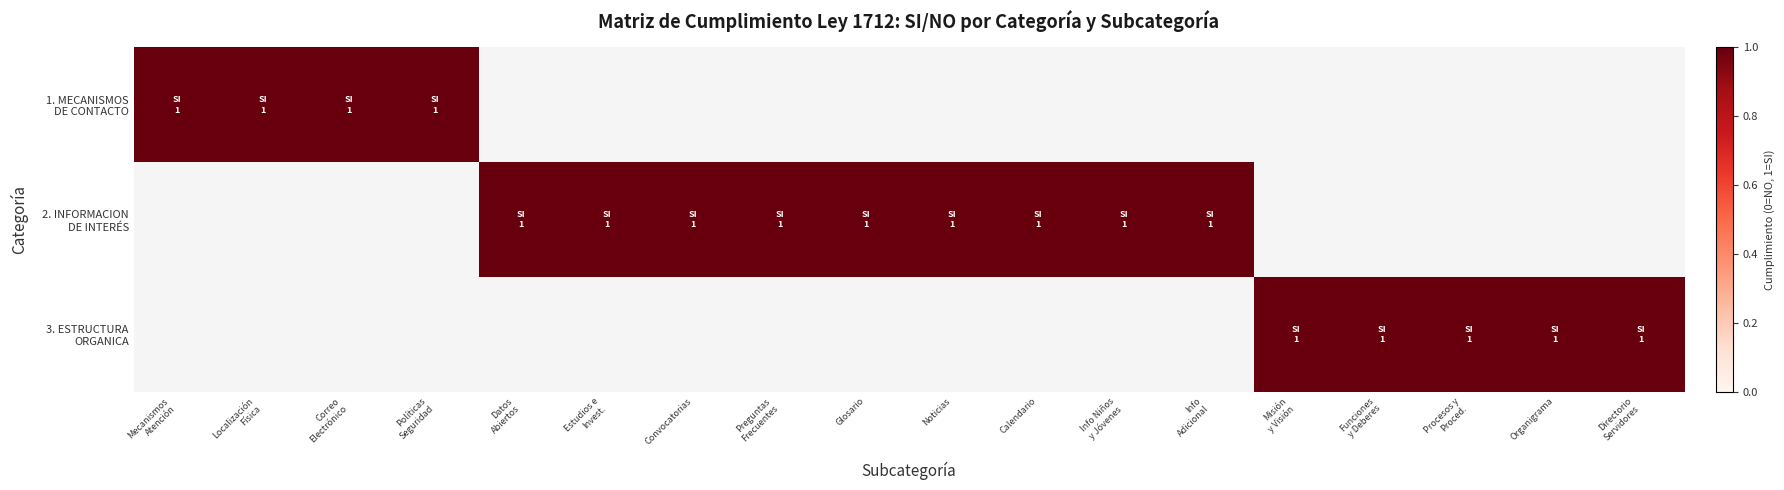

Which category has the lowest value in the 1. MECANISMOS DE CONTACTO series?

Mecanismos para la atención al ciudadano